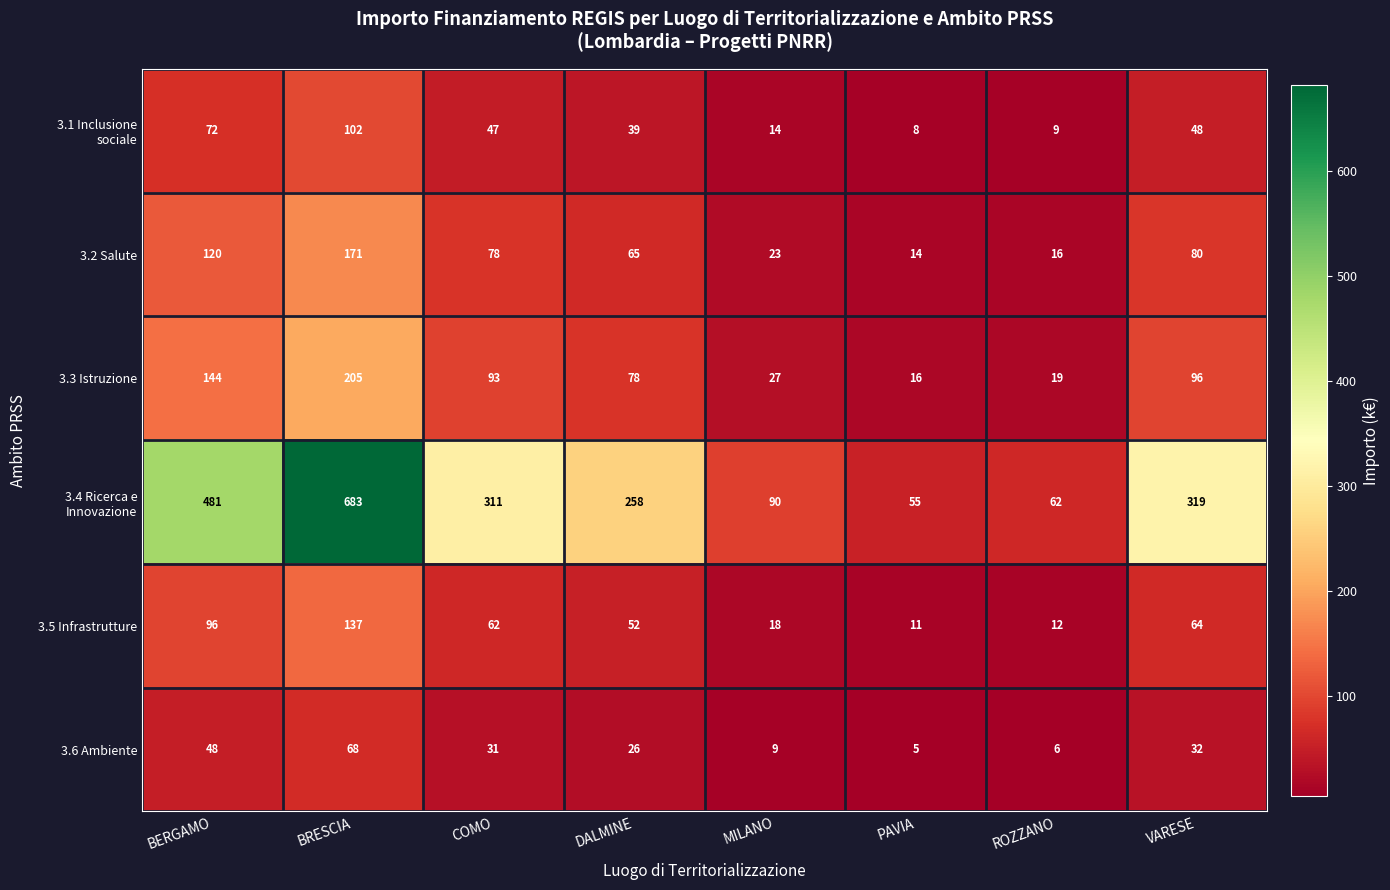

What is the difference between the maximum and minimum values in the 3.6 Ambiente series?

63